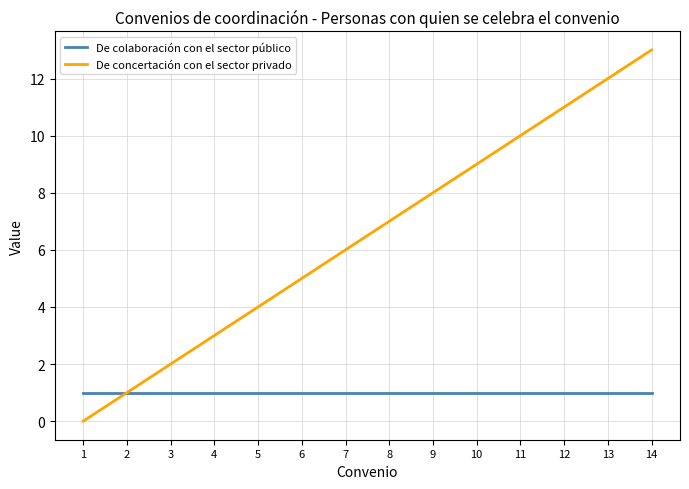

Reading left to right, list all the values displayed in this chart.

De colaboración con el sector público: 1	1	1	1	1	1	1	1	1	1	1	1	1	1
De concertación con el sector privado: 0	1	2	3	4	5	6	7	8	9	10	11	12	13